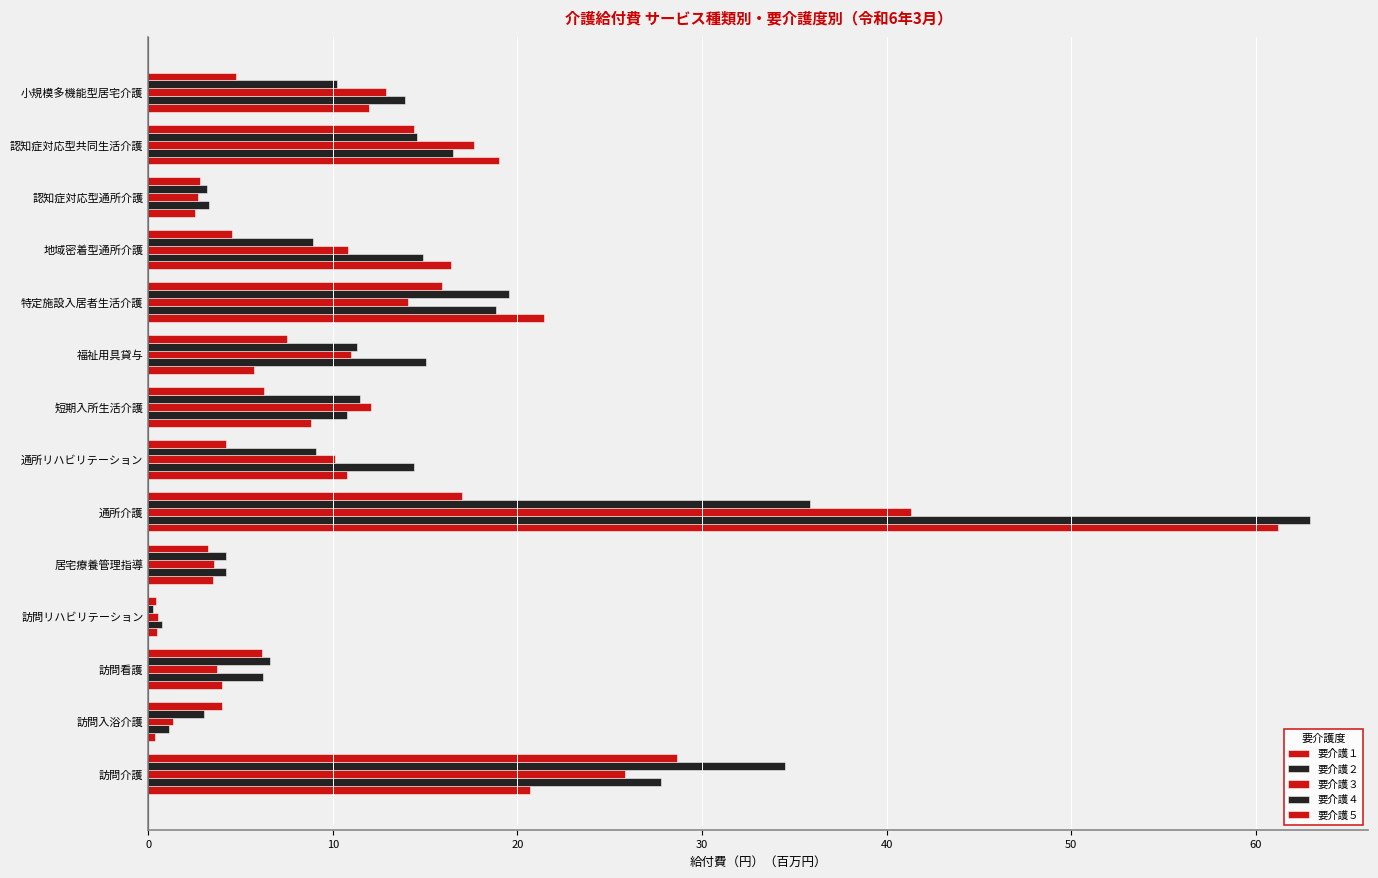

How many data points in 要介護４ are less than 10?

7